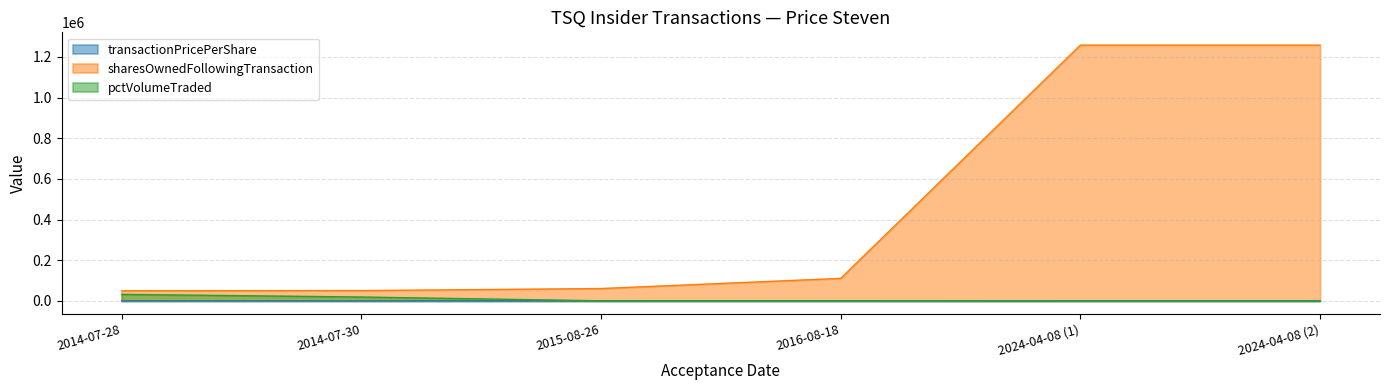

How many data points in sharesOwnedFollowingTransaction are above 110737?

2